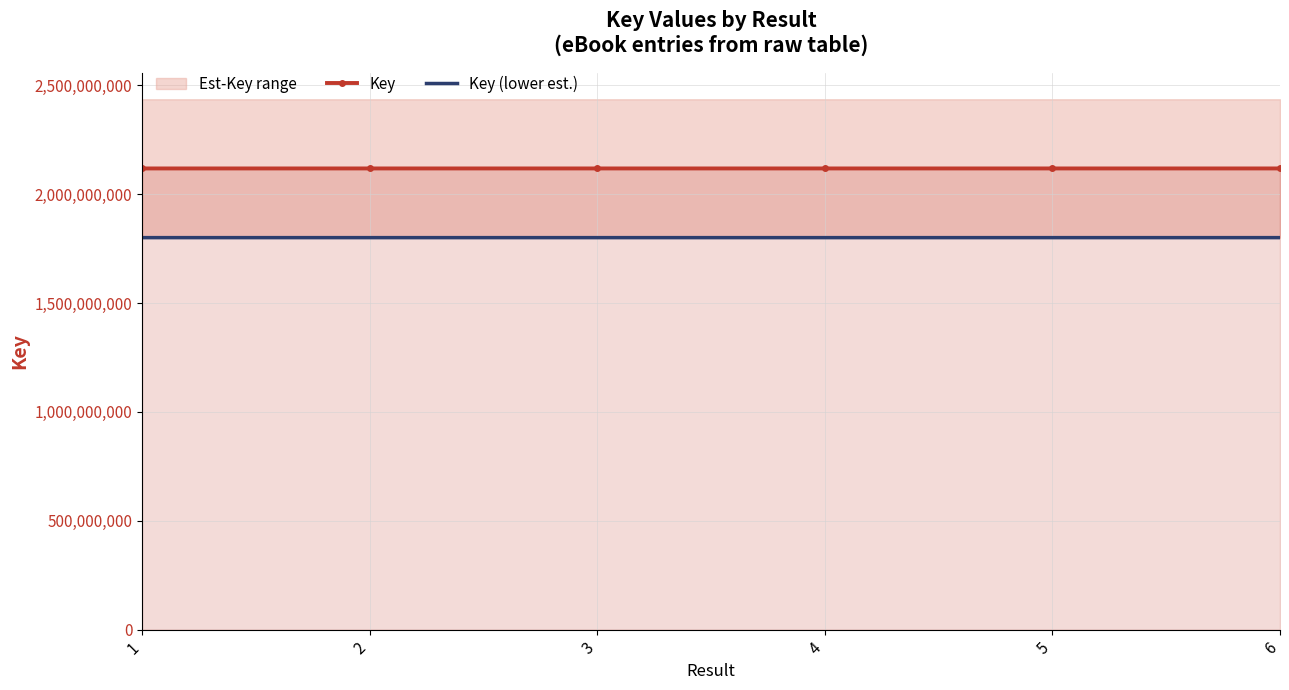

Between 1 and 6, which is larger?

6